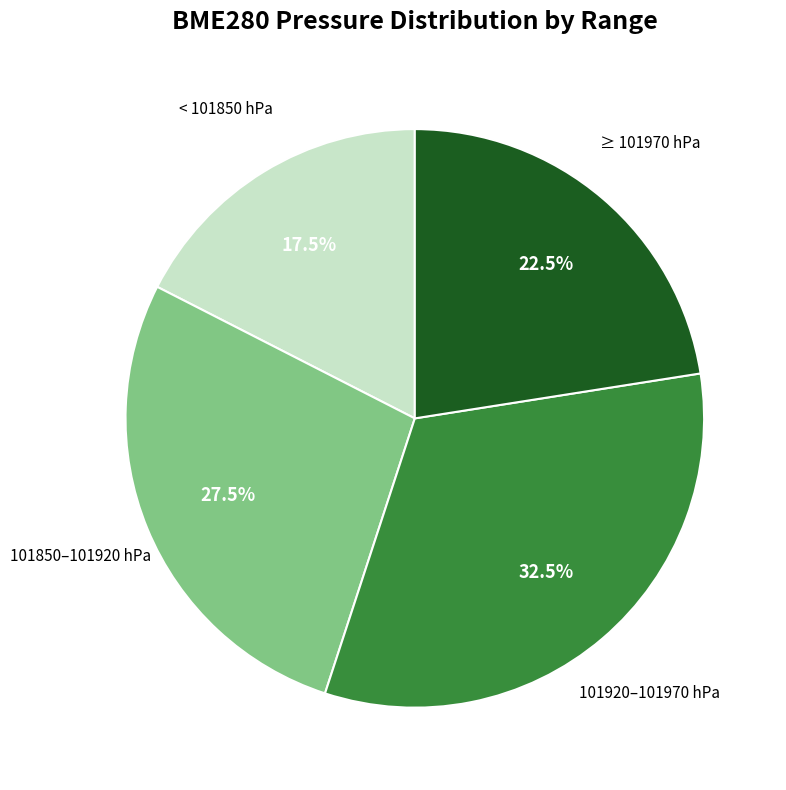

How many segments does this pie chart have?

4